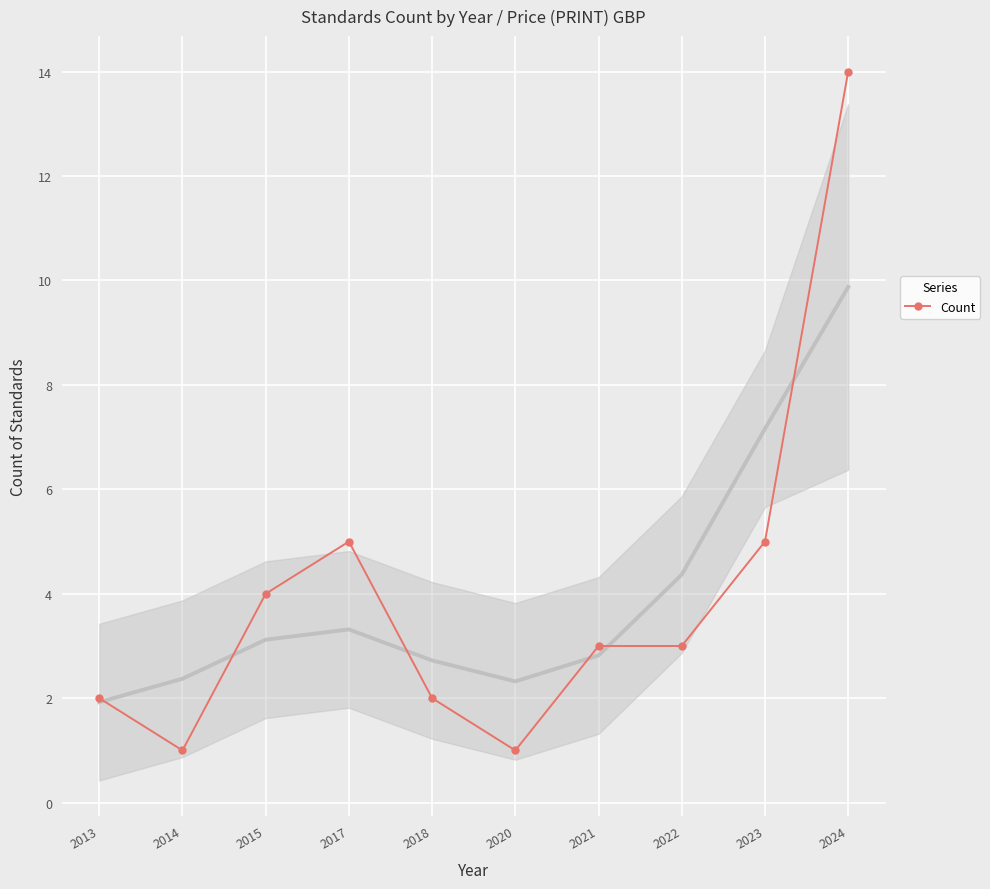

Is it true that the value at 2020 is 1?

True